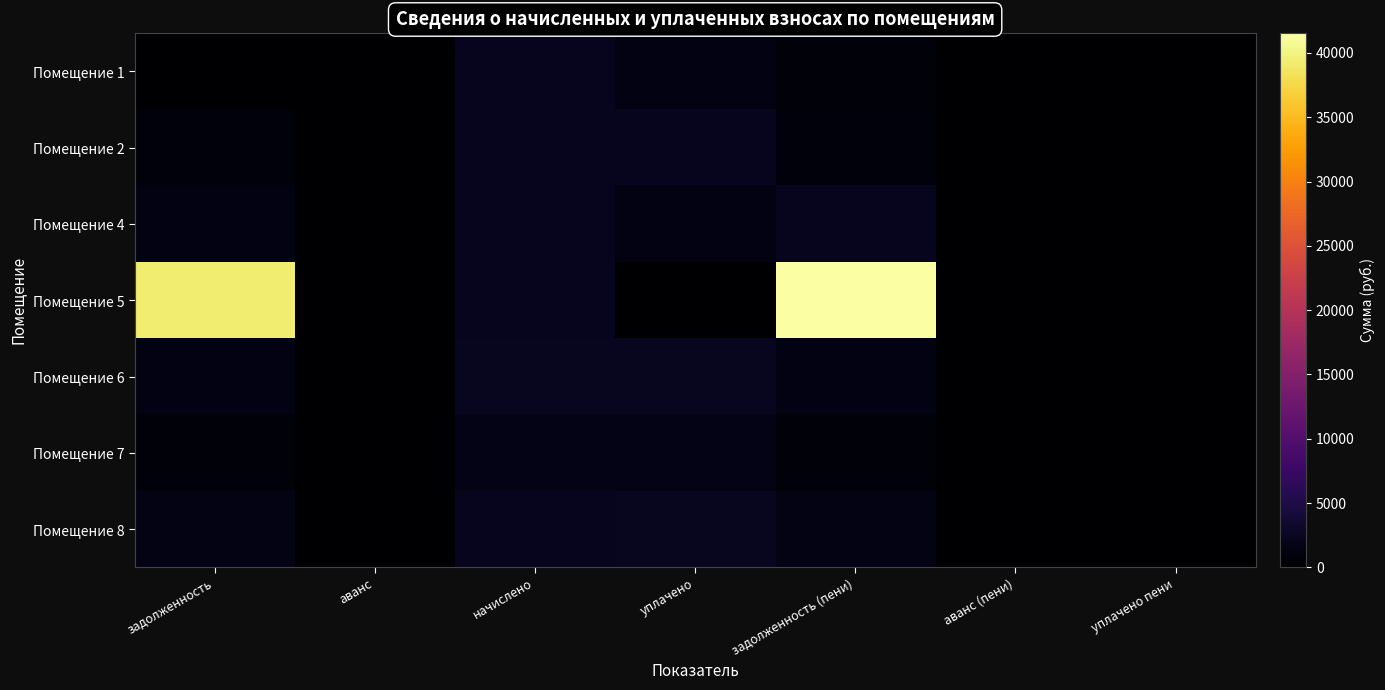

Reading left to right, extract all data points from this chart.

Помещение 1: задолженность=57.1	аванс=0.0	начислено=2170.3	уплачено=1446.8	задолженность (пени)=780.5	аванс (пени)=0.0	уплачено пени=0.0
Помещение 2: задолженность=905.6	аванс=0.0	начислено=2236.3	уплачено=2236.3	задолженность (пени)=905.6	аванс (пени)=0.0	уплачено пени=0.0
Помещение 4: задолженность=1437.1	аванс=0.0	начислено=2155.6	уплачено=1437.1	задолженность (пени)=2155.6	аванс (пени)=0.0	уплачено пени=0.0
Помещение 5: задолженность=39344.2	аванс=0.0	начислено=2181.3	уплачено=0.0	задолженность (пени)=41525.4	аванс (пени)=0.0	уплачено пени=0.0
Помещение 6: задолженность=1377.6	аванс=0.0	начислено=2294.9	уплачено=2294.9	задолженность (пени)=1377.6	аванс (пени)=0.0	уплачено пени=0.0
Помещение 7: задолженность=784.5	аванс=0.0	начислено=1649.7	уплачено=1689.4	задолженность (пени)=744.8	аванс (пени)=0.0	уплачено пени=0.0
Помещение 8: задолженность=1593.0	аванс=0.0	начислено=2159.3	уплачено=2274.4	задолженность (пени)=1477.9	аванс (пени)=0.0	уплачено пени=0.0